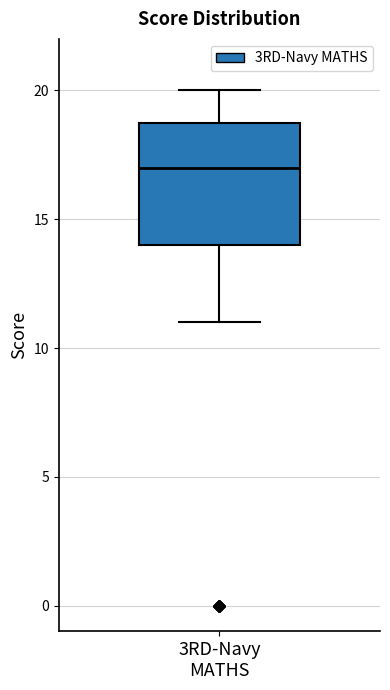

Transcribe this box plot: give where the median line is, the range the box spans, and where the two whiskers end, as read against the y-axis. The values are not printed on the chart, so give them approximately, as read against the axis.

median 17, box 14 to 19, whiskers 11 to 20